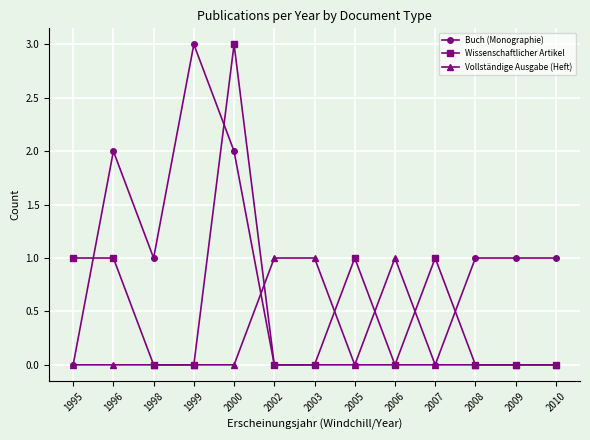

Where is the first local maximum for Buch (Monographie)?

1996